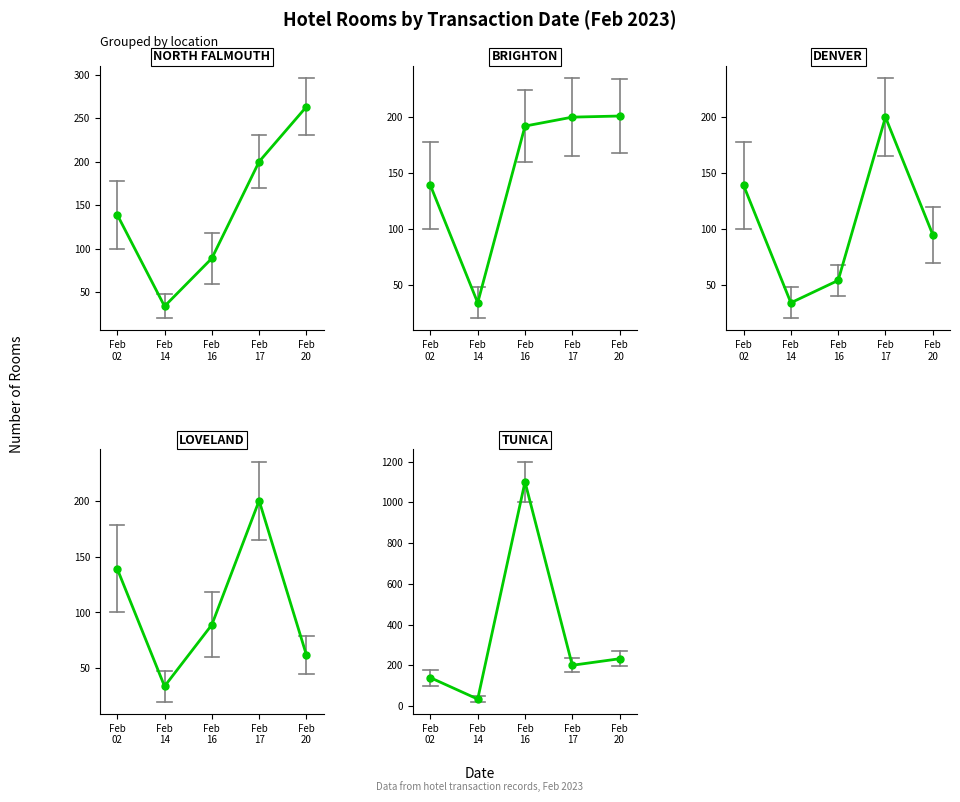

Rank the series by their maximum value, from highest to lowest.

TUNICA, NORTH FALMOUTH, BRIGHTON, DENVER, LOVELAND